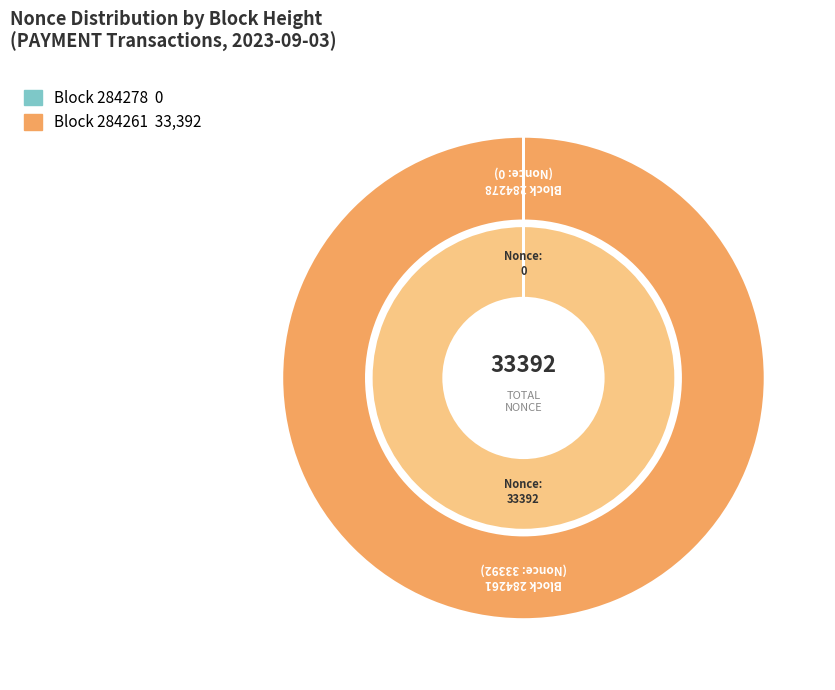

Which category has the smallest portion of the pie?

284278